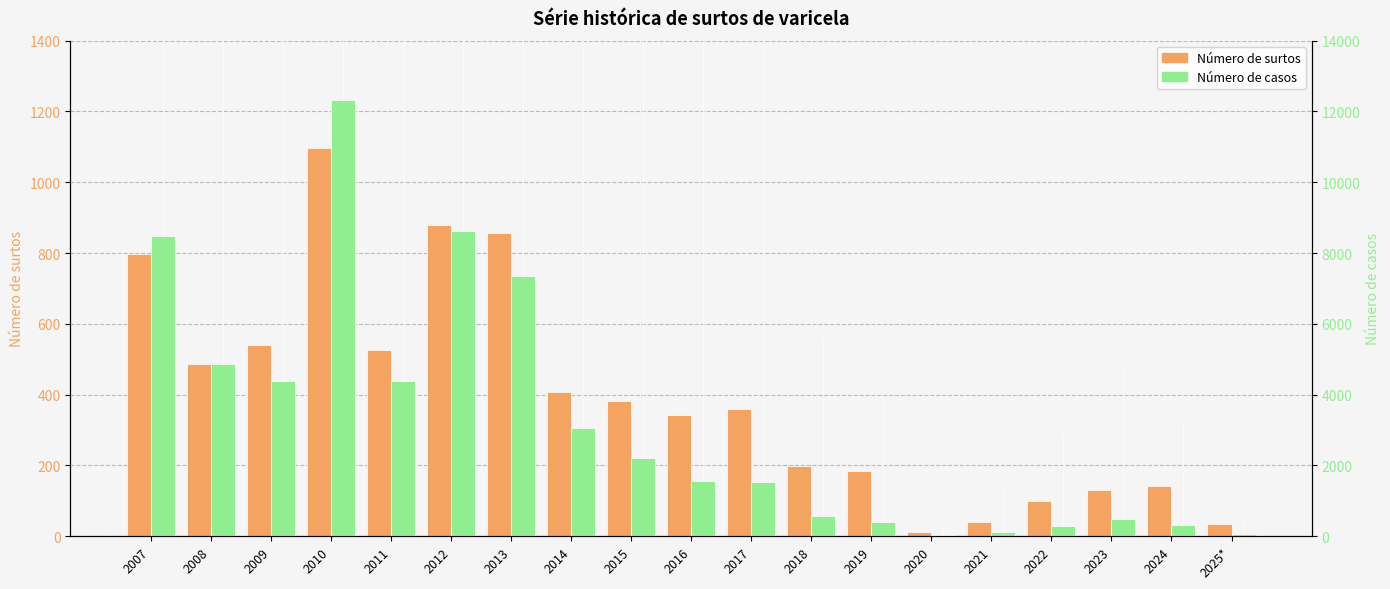

How many data points in Número de casos are above 1568?

9